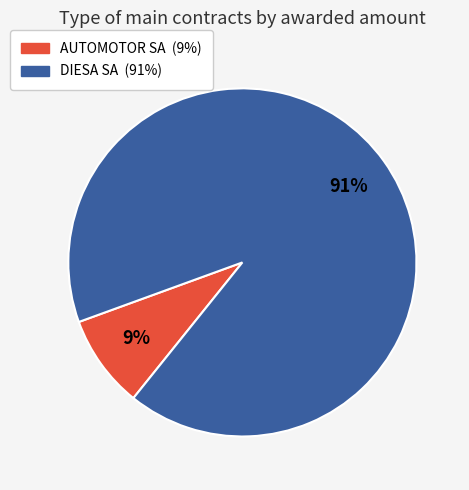

How many slices are in this pie chart?

2